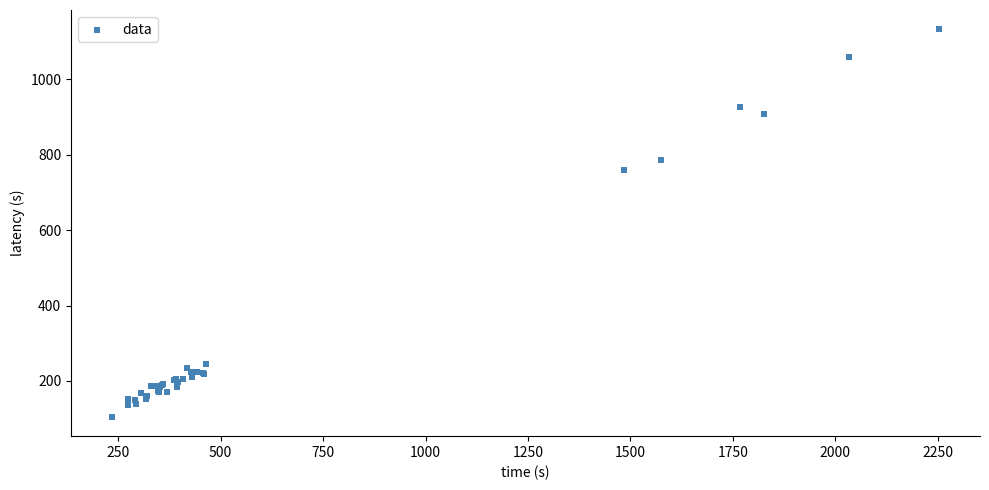

What Y value in the scatter plot is closest to 618?

760